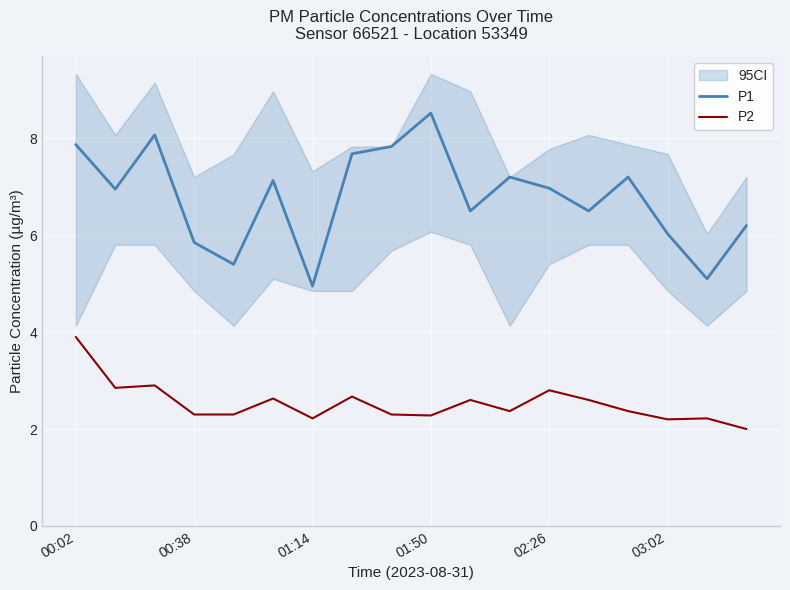

True or false: P1 and P2 cross at least once.

False